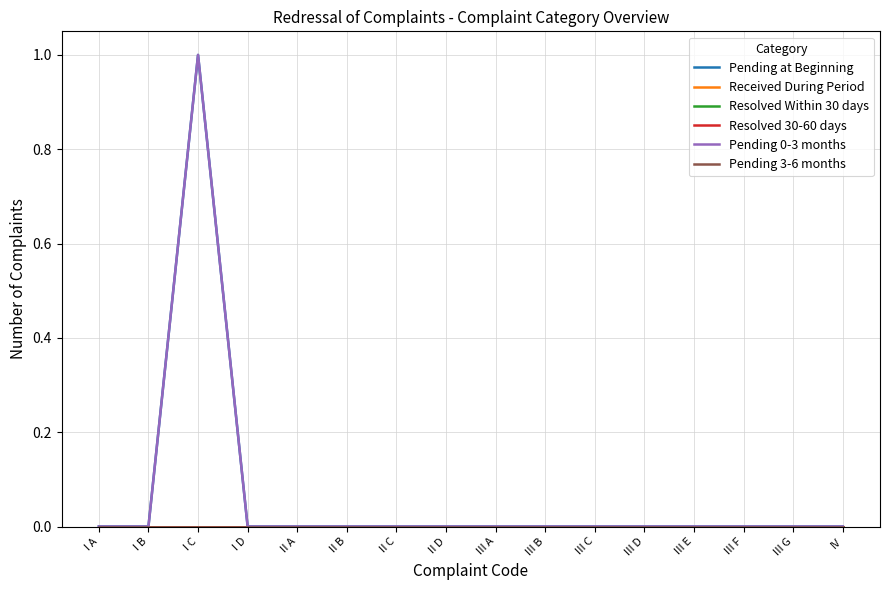

Is this an area chart (filled region under the line)?

No